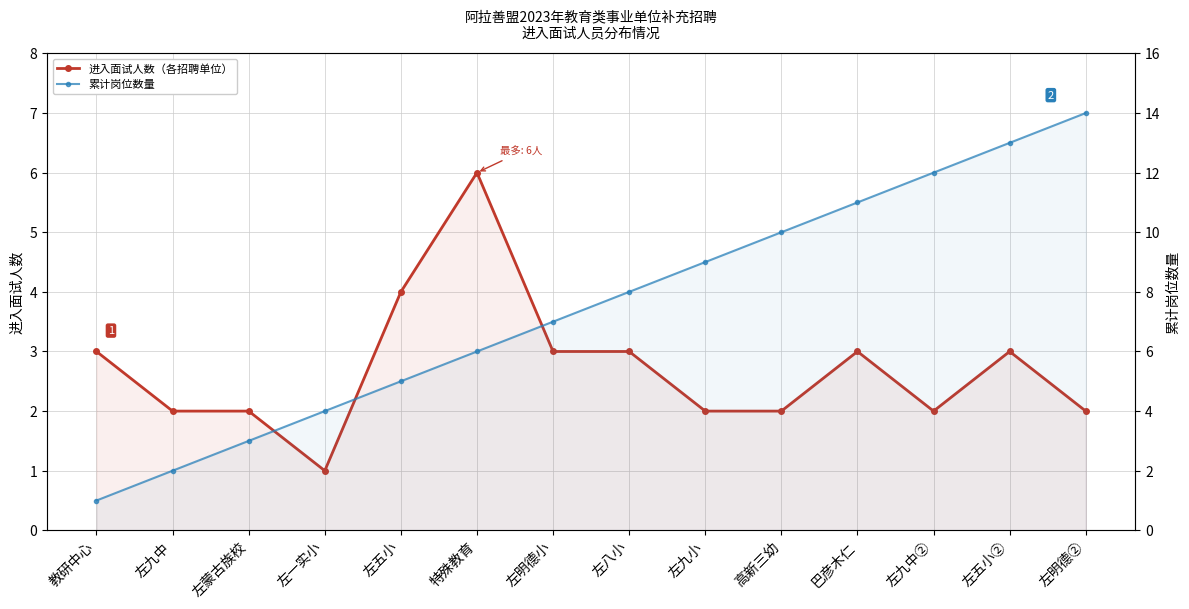

Is the value of 累计岗位数量 at 左蒙古族校 greater than the value of 进入面试人数（各招聘单位） at 左五小?

No